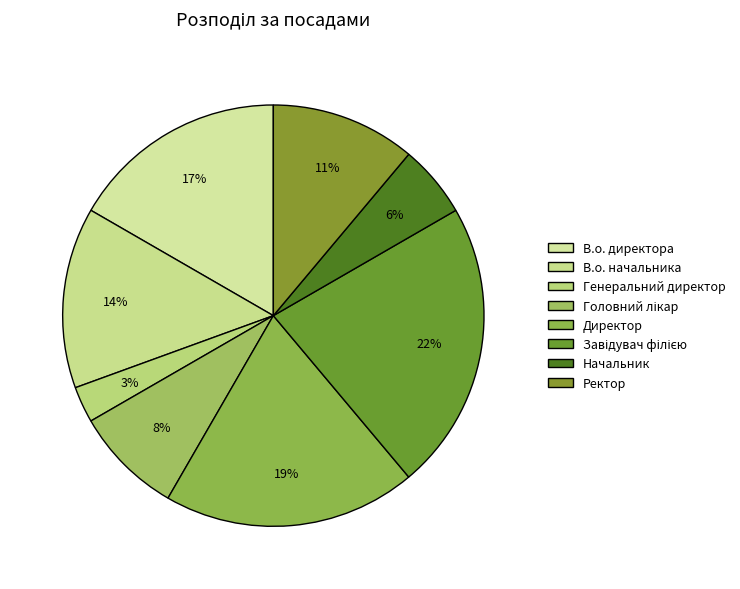

How many segments does this pie chart have?

8